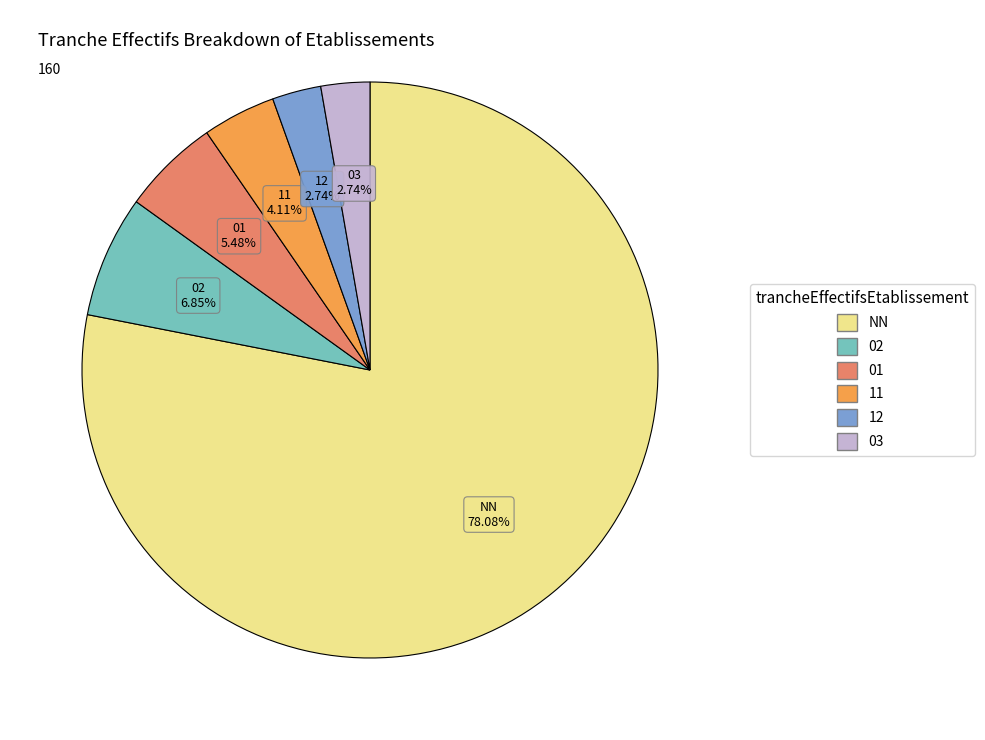

True or false: NN accounts for 86% of the total.

False